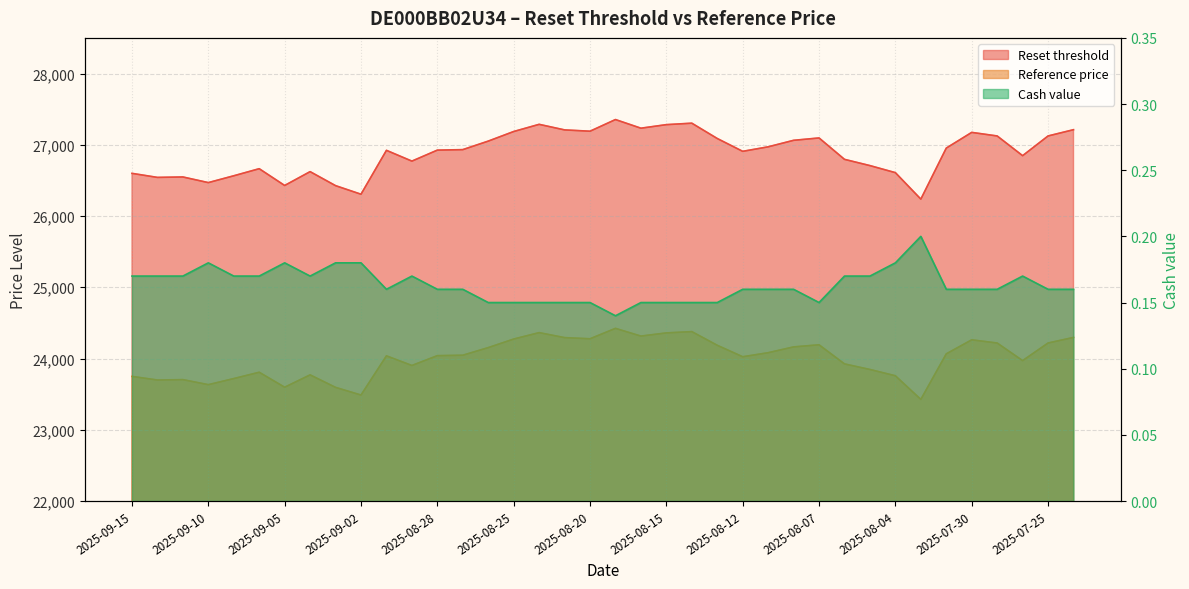

What position from the left is 2025-08-22?

17